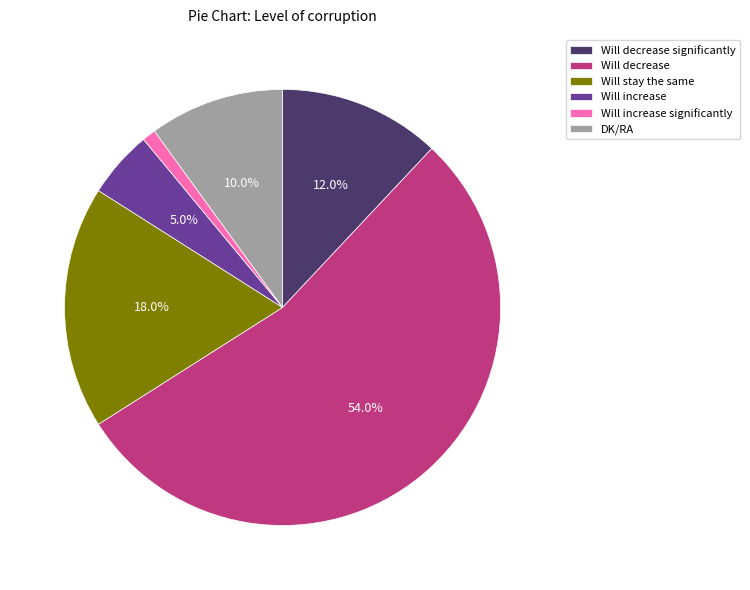

How much of the chart is everything except Will decrease significantly?

88.0%